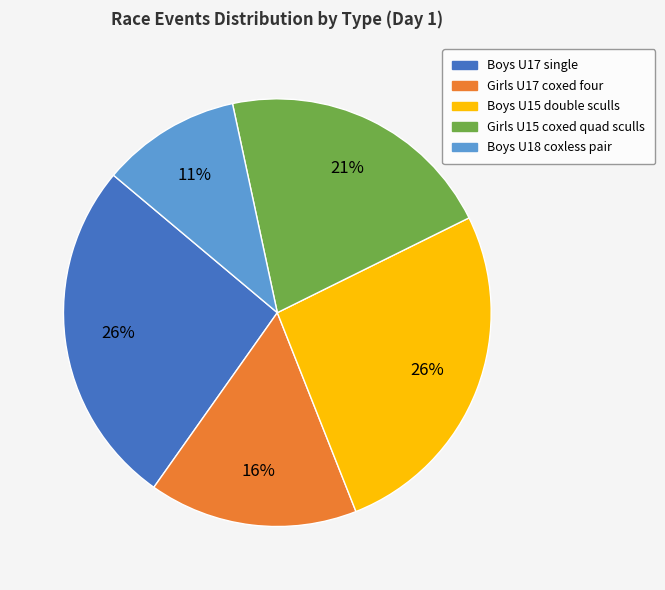

To the nearest percent, what is the average slice percentage?

20%